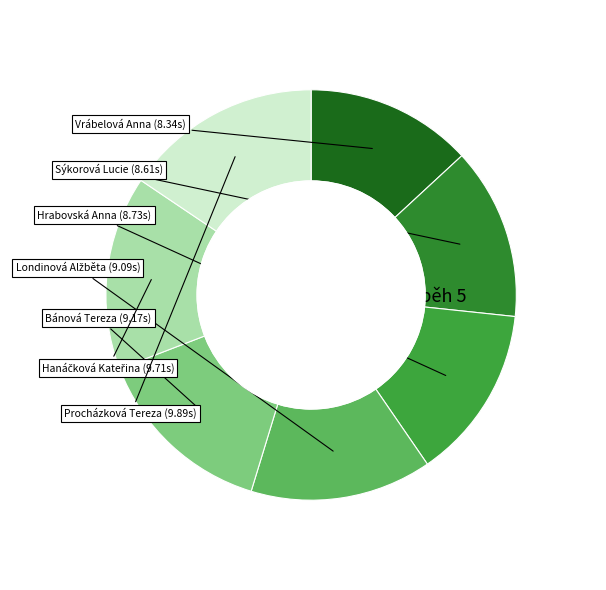

To the nearest percent, what is the difference between the largest and smallest slice percentages?

2%